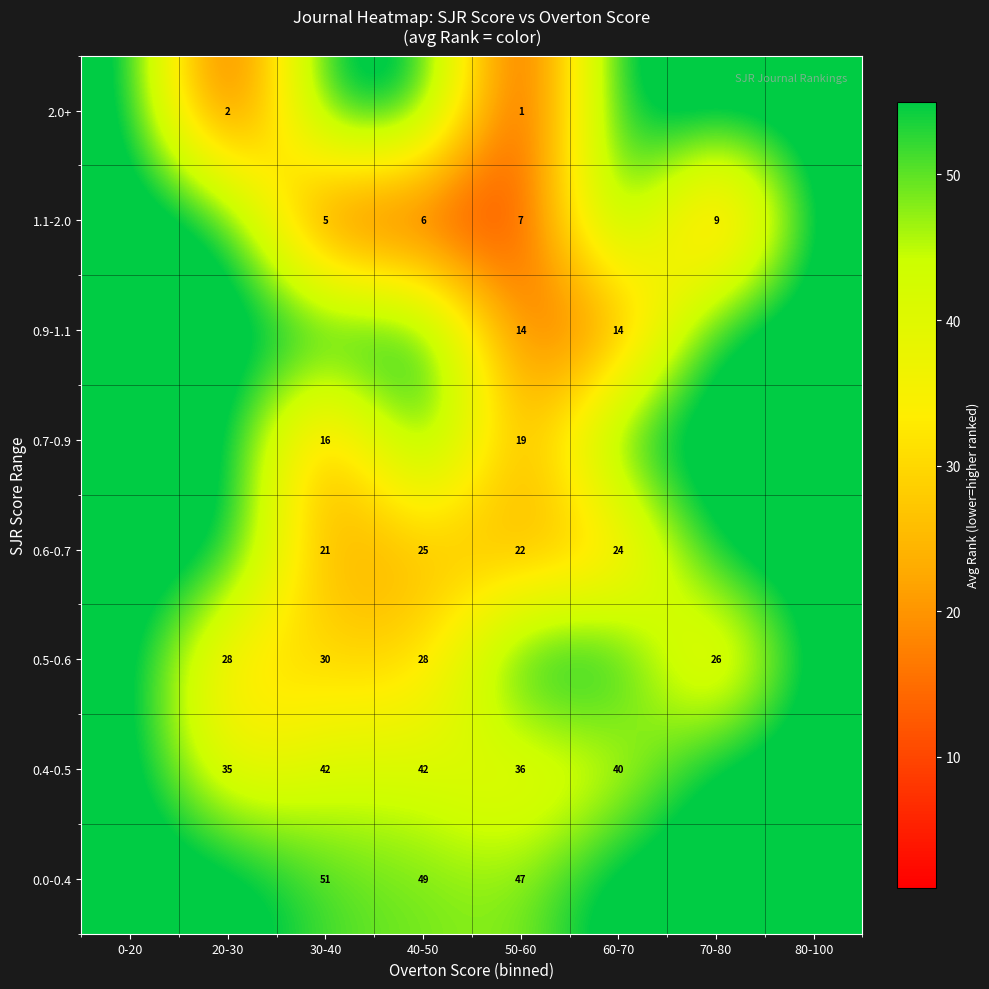

Is the value of 0.7-0.9 at 30-40 greater than the value of 0.0-0.4 at 50-60?

No